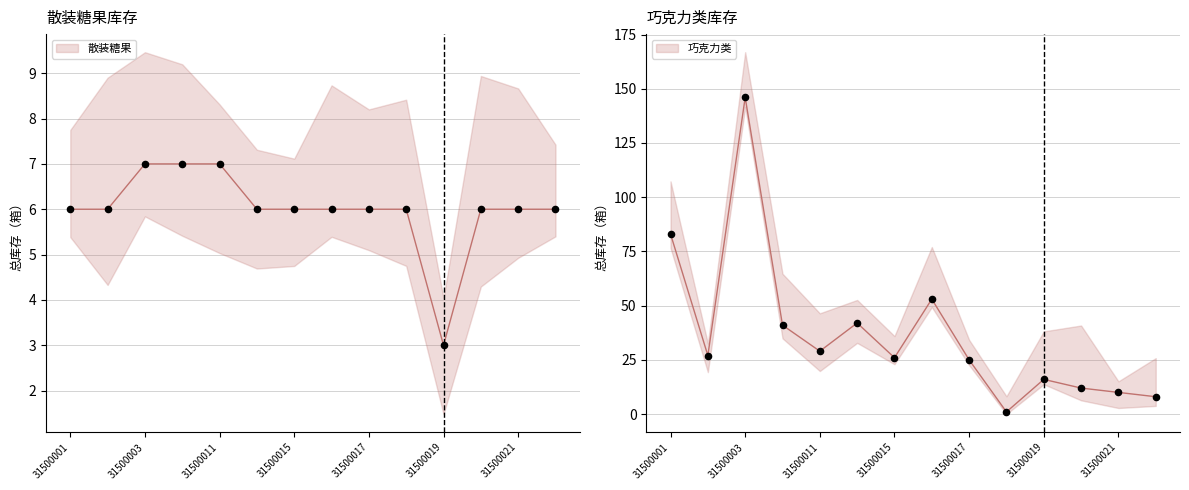

Which series reaches the minimum Y coordinate?

巧克力类